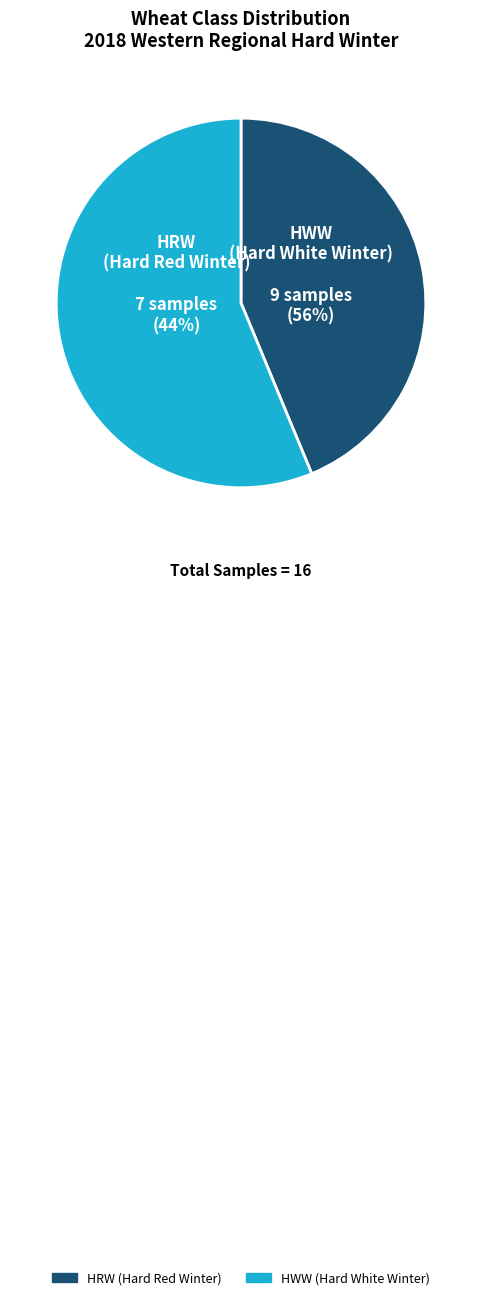

Does HRW account for over 50% of the chart?

No